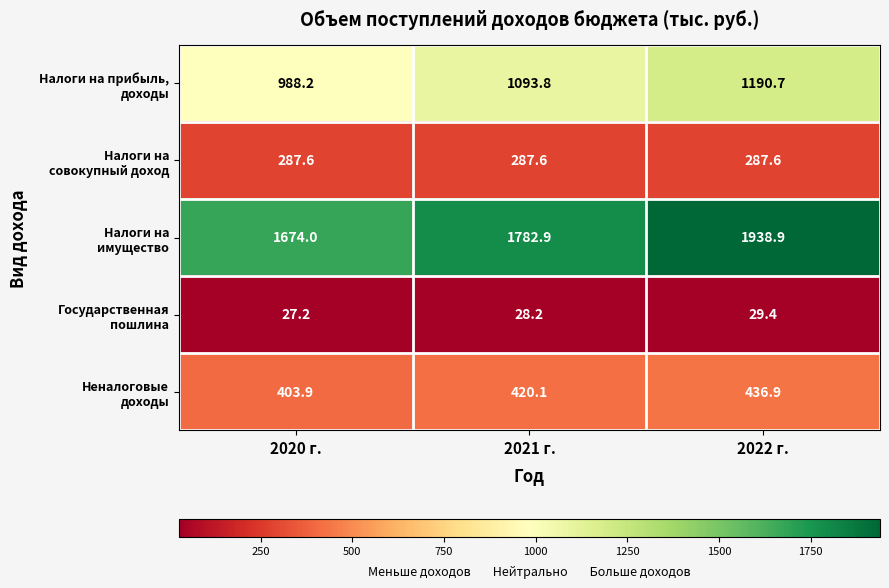

At how many categories does at least one series exceed 1381?

3